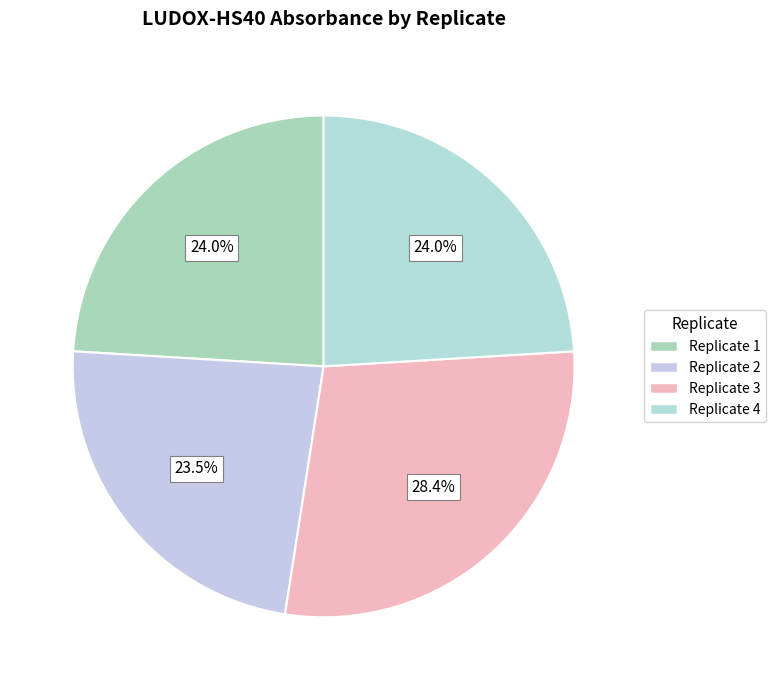

Is there a majority slice in this chart?

No